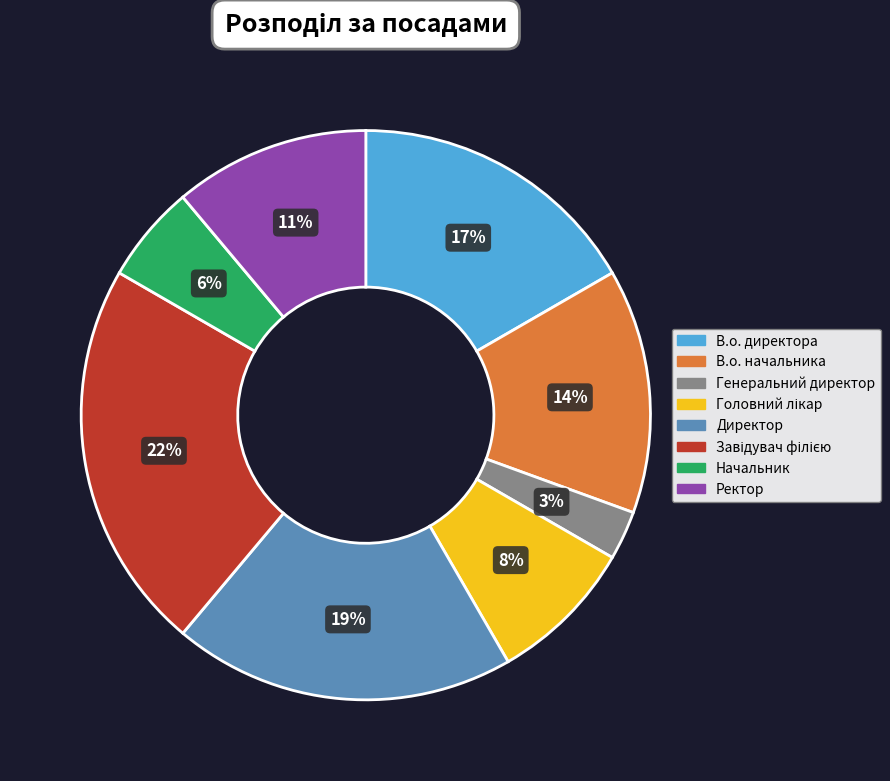

What is the ratio of the value at Директор to the value at В.о. начальника?

1.4